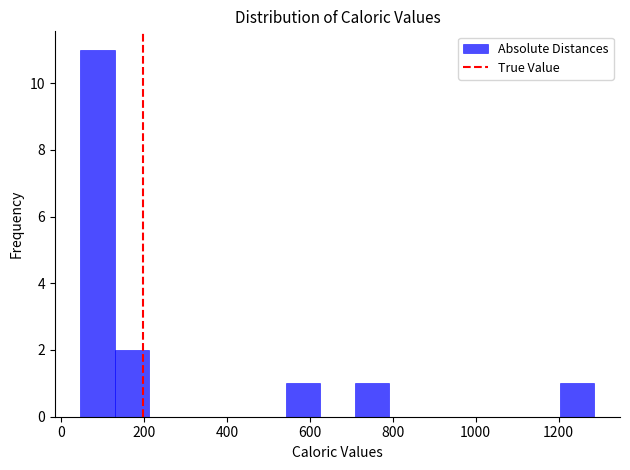

Reading left to right, transcribe this chart: for each bar, give the range it covers on the x-axis and its height. Neither the bar edges nor the heights are printed on the chart, so give them approximately, as read against the axes.

40 to 120: 11
120 to 220: 2
220 to 300: 0
300 to 380: 0
380 to 460: 0
460 to 540: 0
540 to 620: 1
620 to 700: 0
700 to 800: 1
800 to 880: 0
880 to 960: 0
960 to 1040: 0
1040 to 1120: 0
1120 to 1200: 0
1200 to 1280: 1